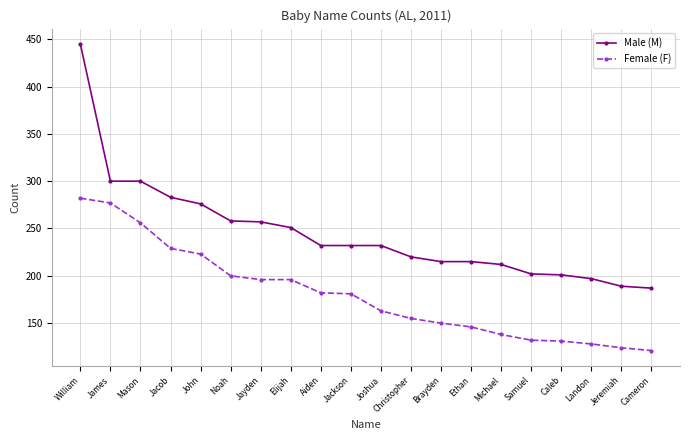

The value of Male (M) at William is 445. True or false?

True